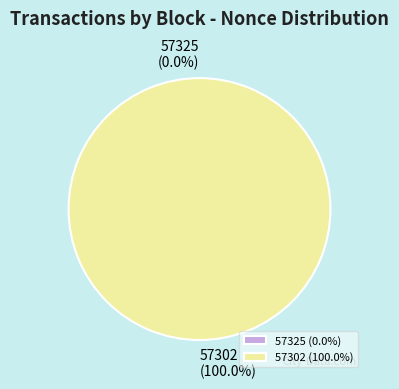

Rank the categories by value from highest to lowest.

57302, 57325